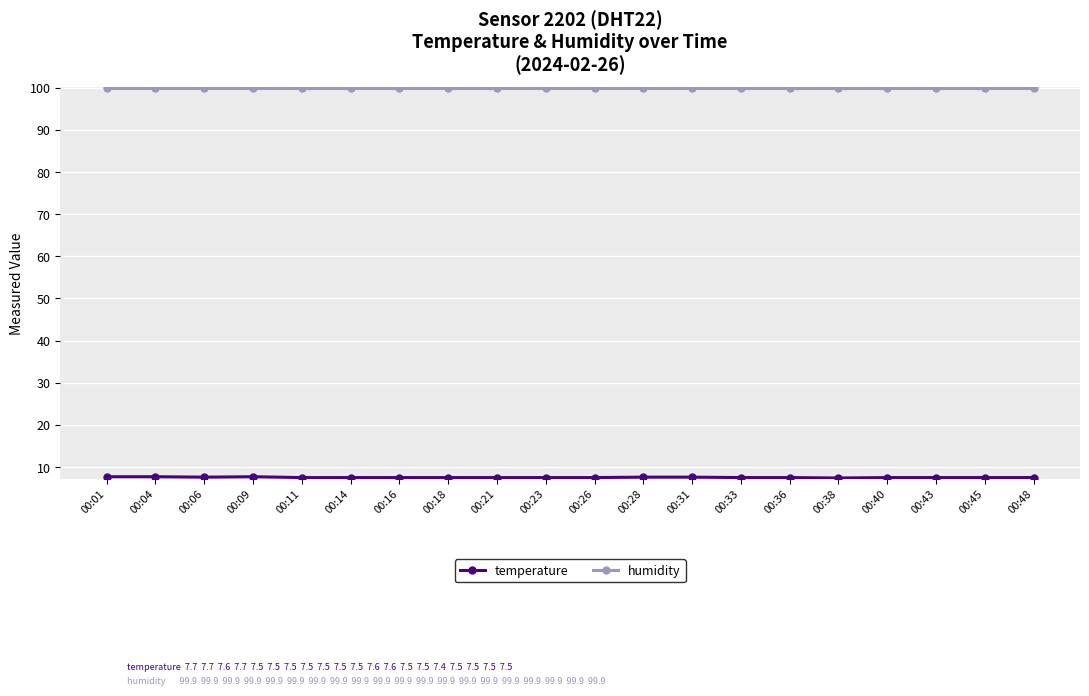

Which series has the largest total across all categories?

humidity